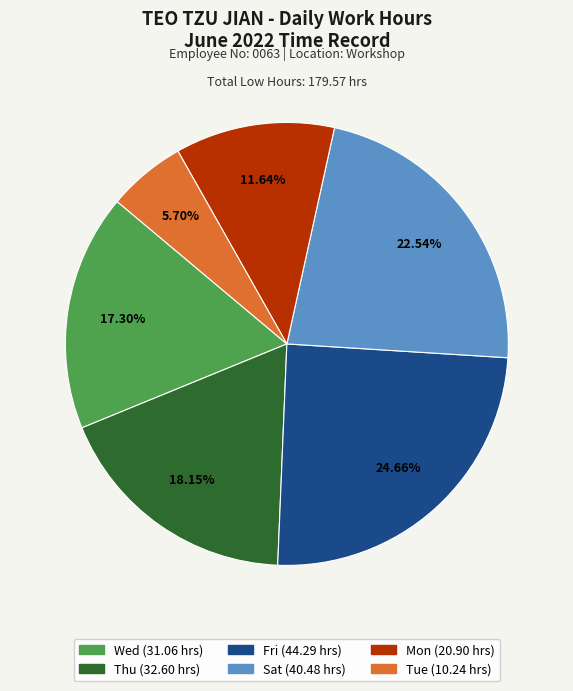

Is there a majority slice in this chart?

No